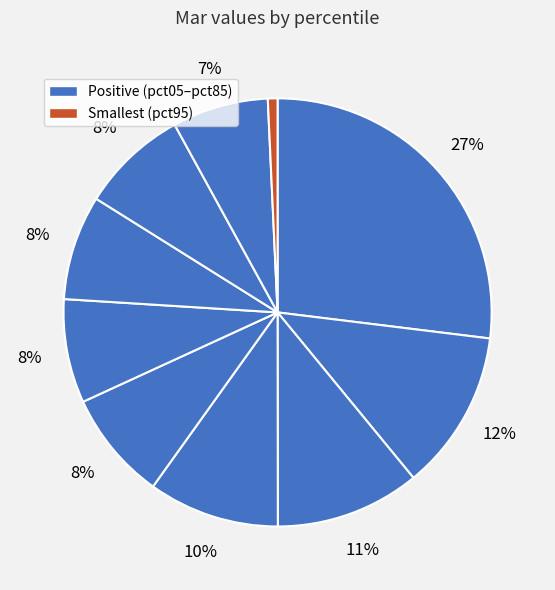

Rank the categories by value from highest to lowest.

pct05, pct15, pct25, pct35, pct45, pct75, pct65, pct55, pct85, pct95